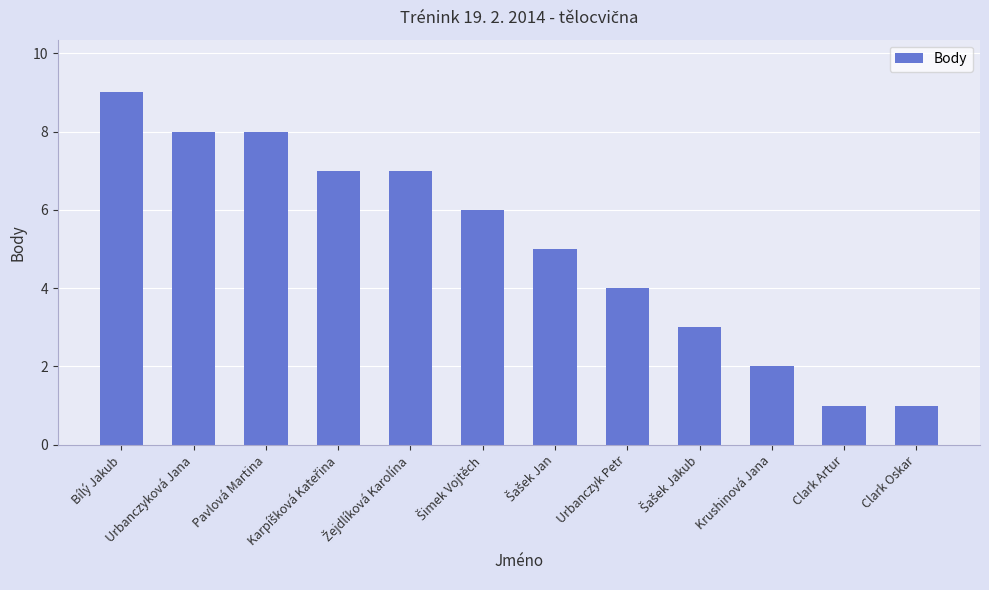

How many values are below 6?

6